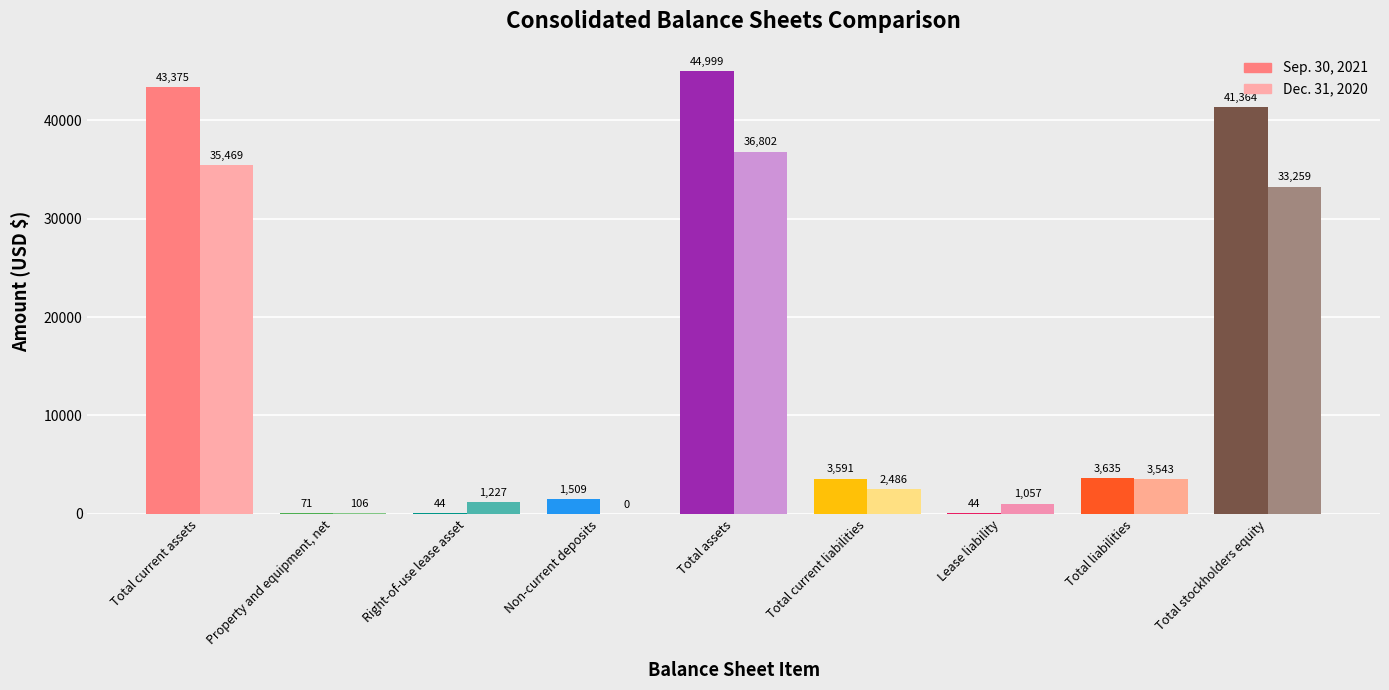

Are the bars horizontal?

No